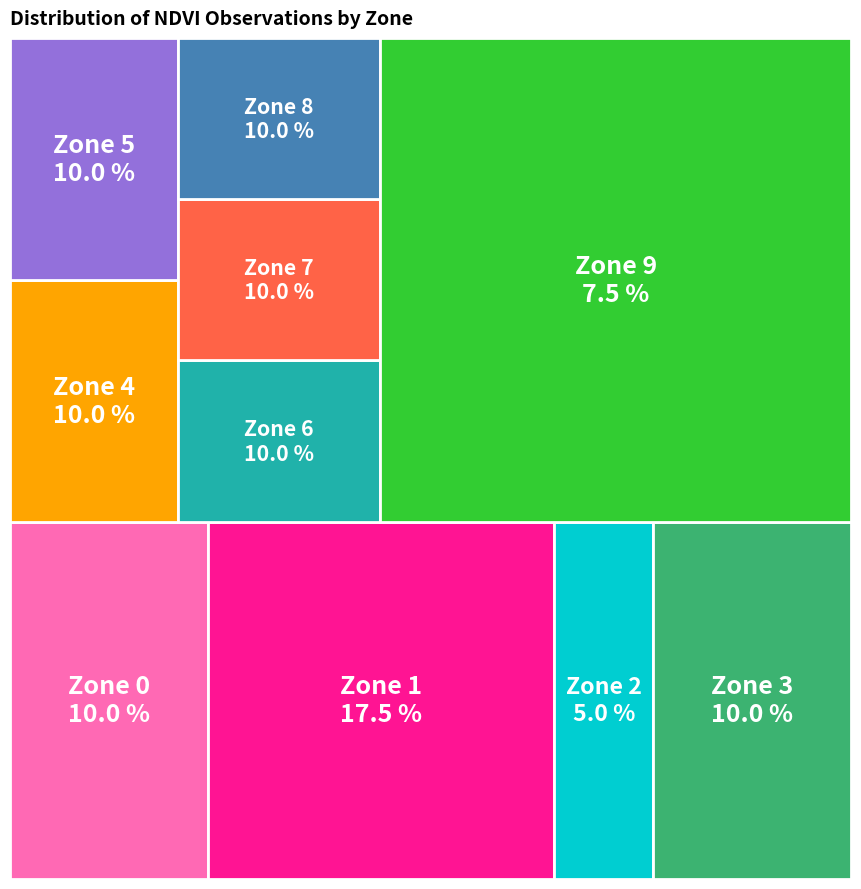

To the nearest percent, what is the difference between the Zone 2 and Zone 7 slice percentages?

5%